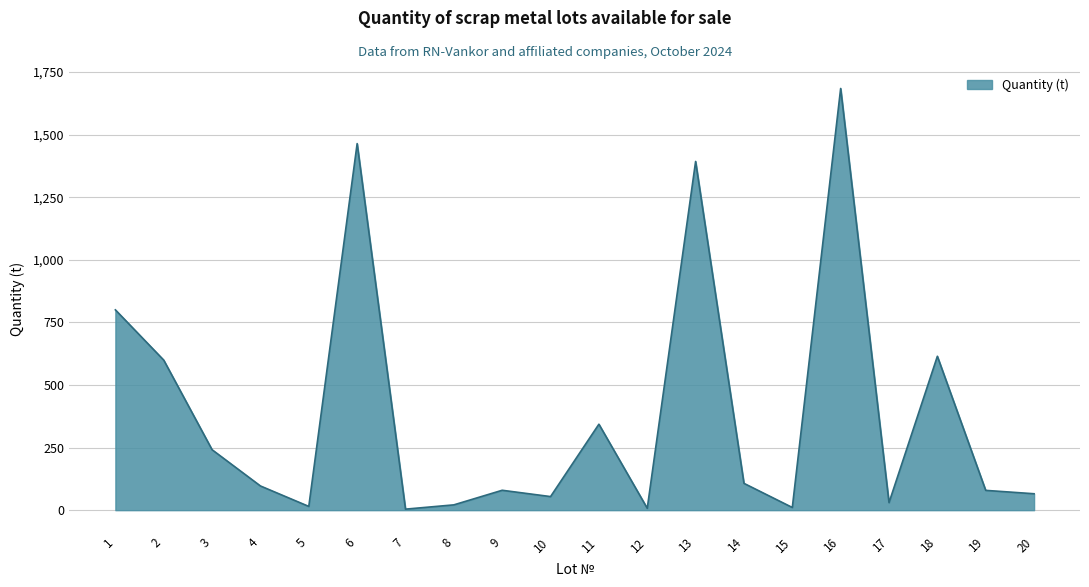

What is the maximum value shown in the chart?

1684.3